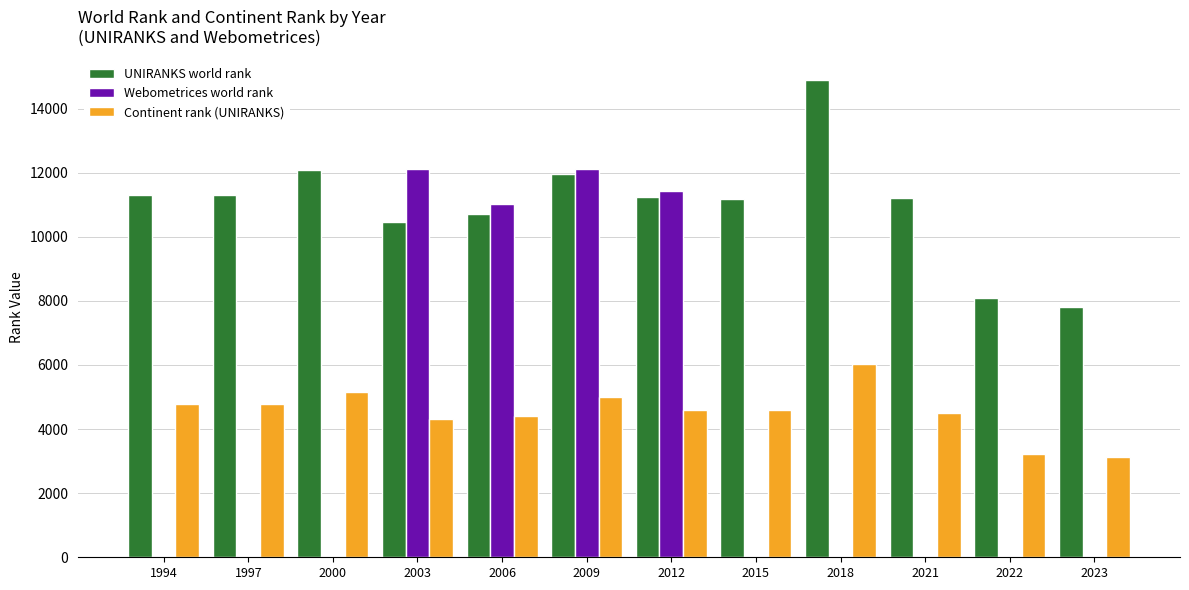

Where is Webometrices world rank nearest to the value 6059?

2006